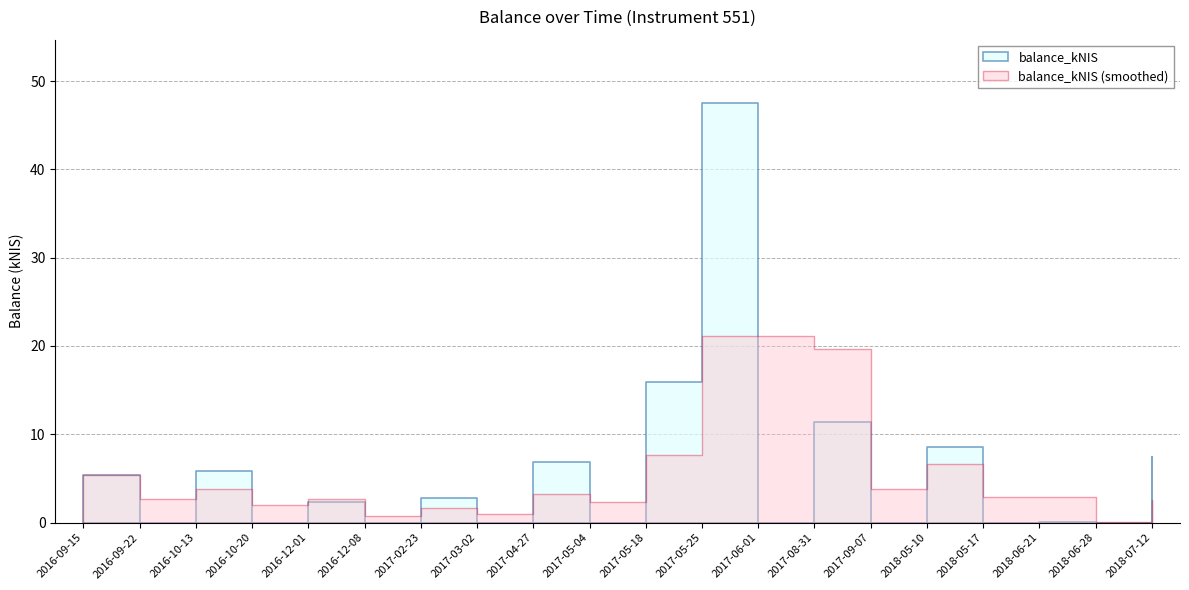

What is the difference between the maximum and second lowest values?

47.5